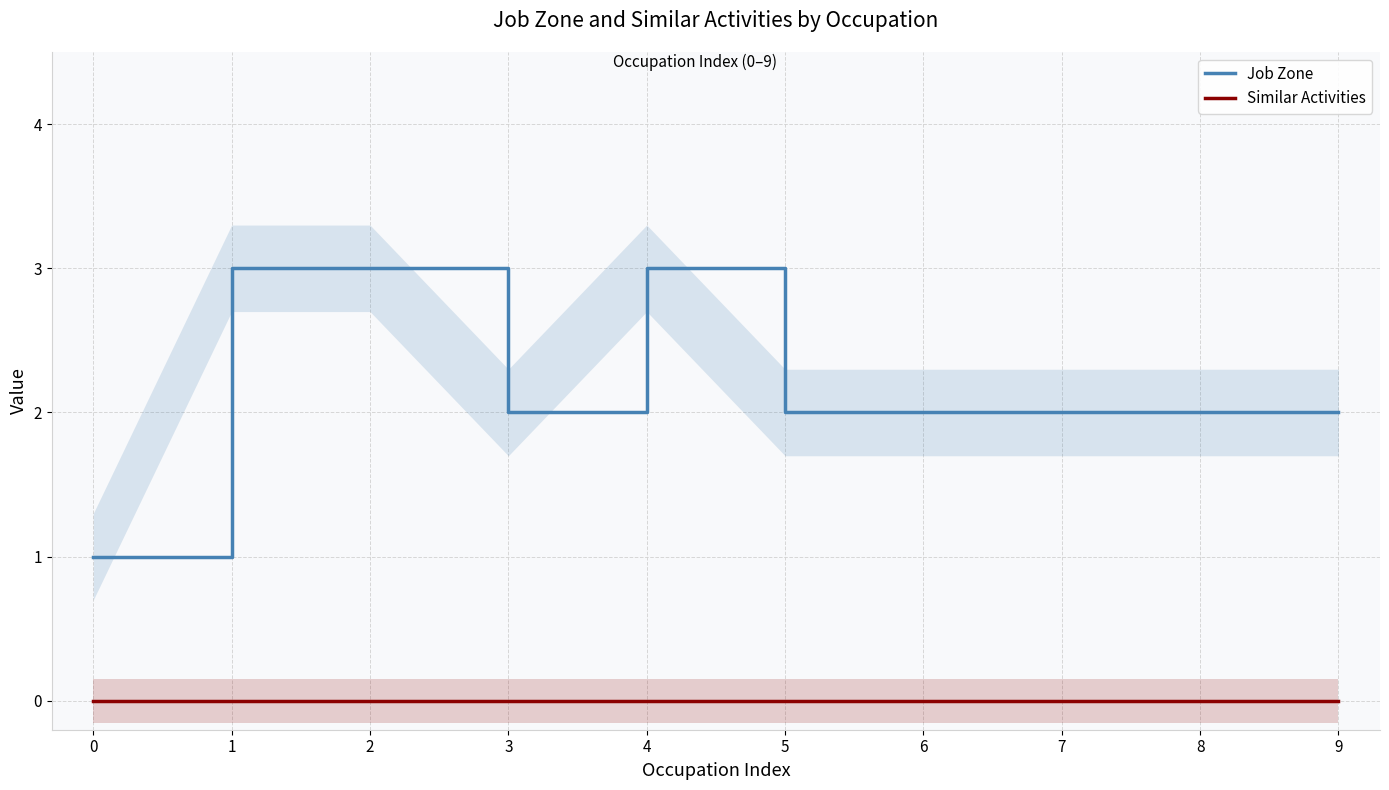

How many lines are shown in the chart?

2